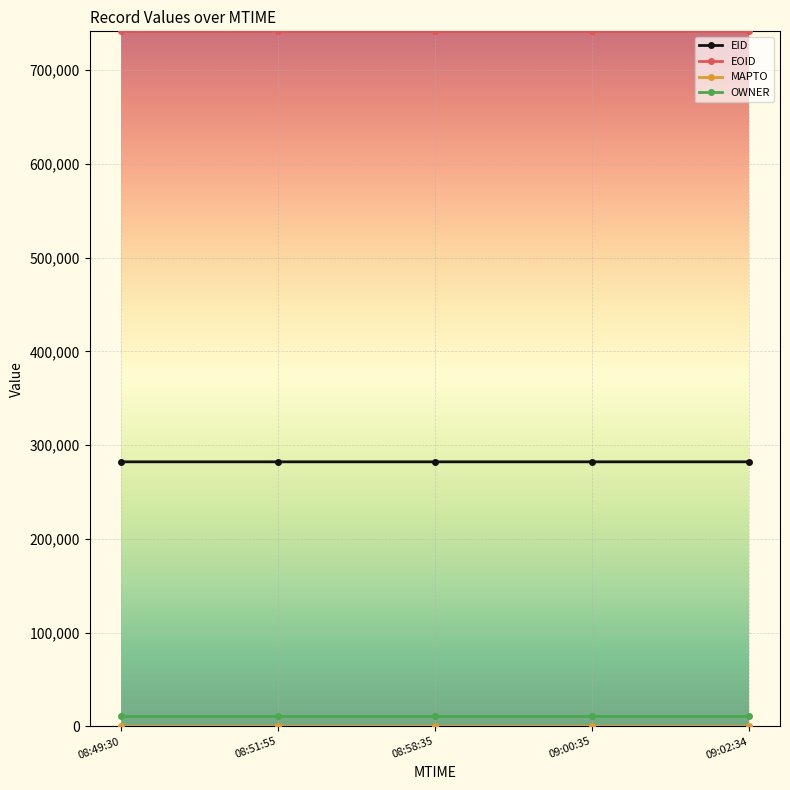

Is this an area chart (filled region under the line)?

No